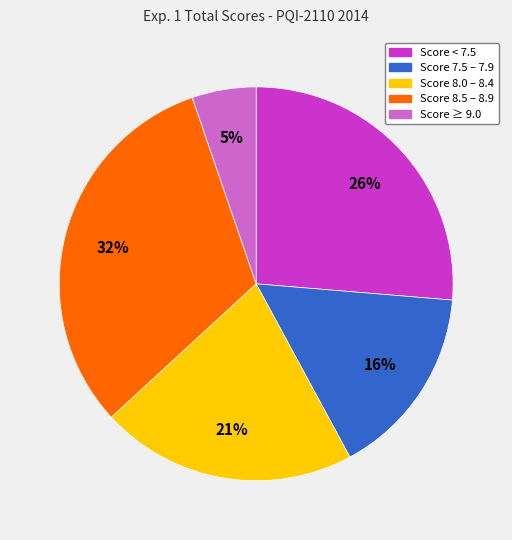

Is there a majority slice in this chart?

No